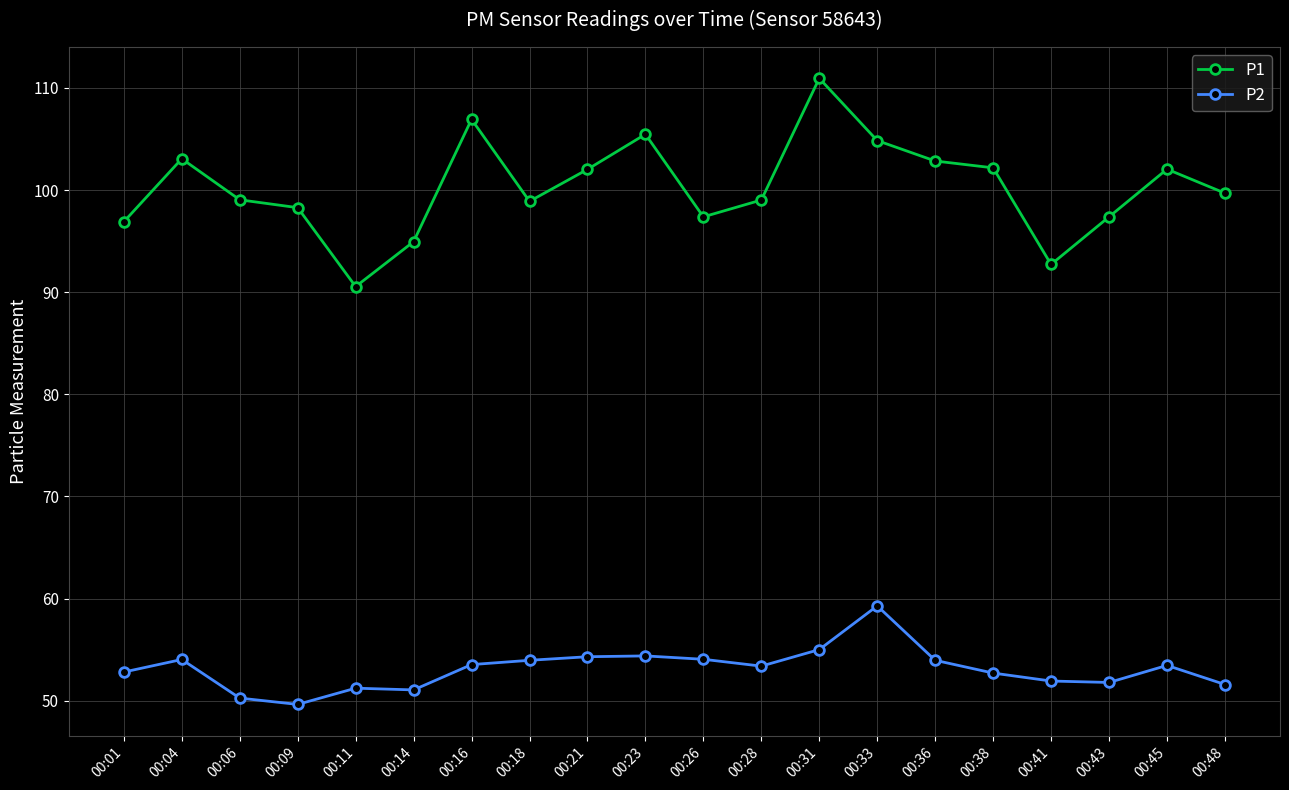

Rank the series by their maximum value, from highest to lowest.

P1, P2